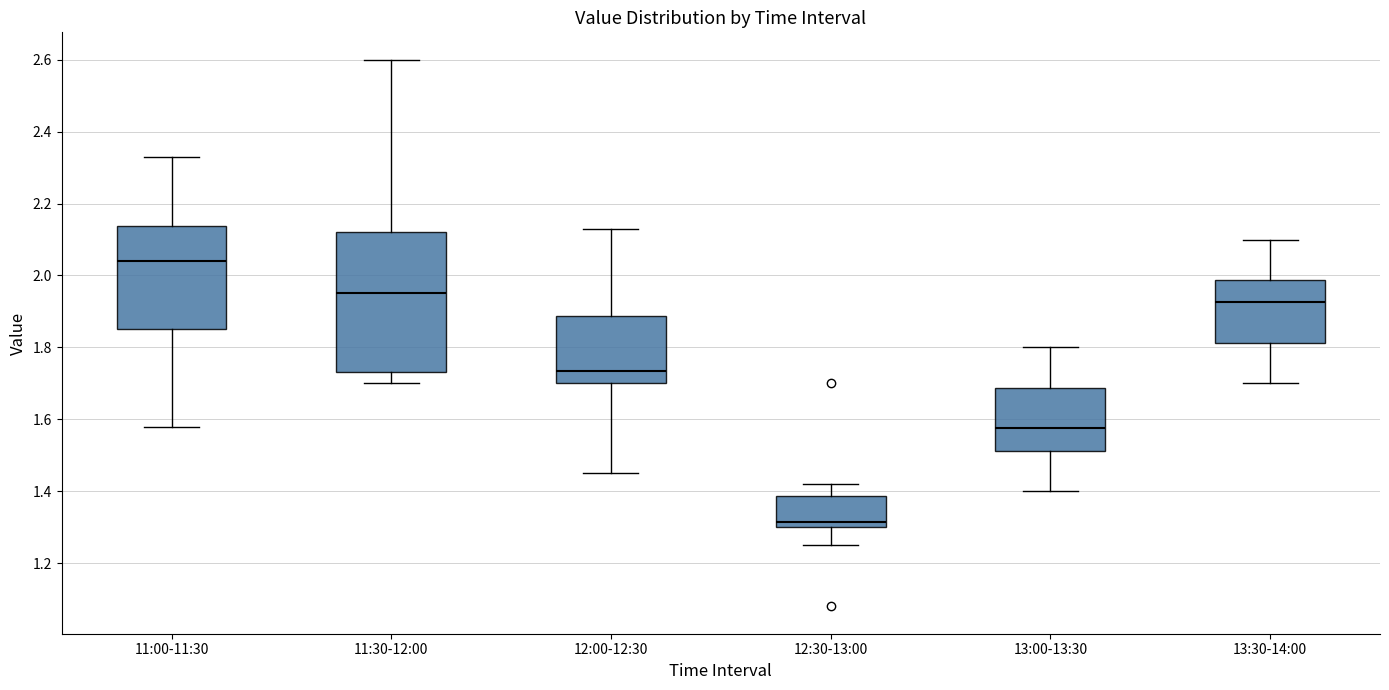

Which box is the tallest, from its lower edge to its upper edge?

11:30-12:00